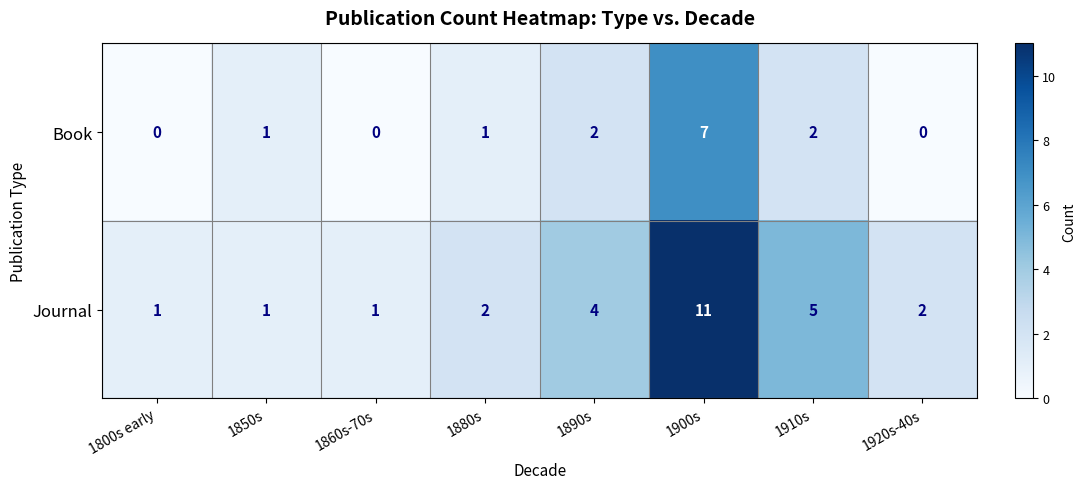

What is the difference between the maximum and minimum values in the Journal series?

10